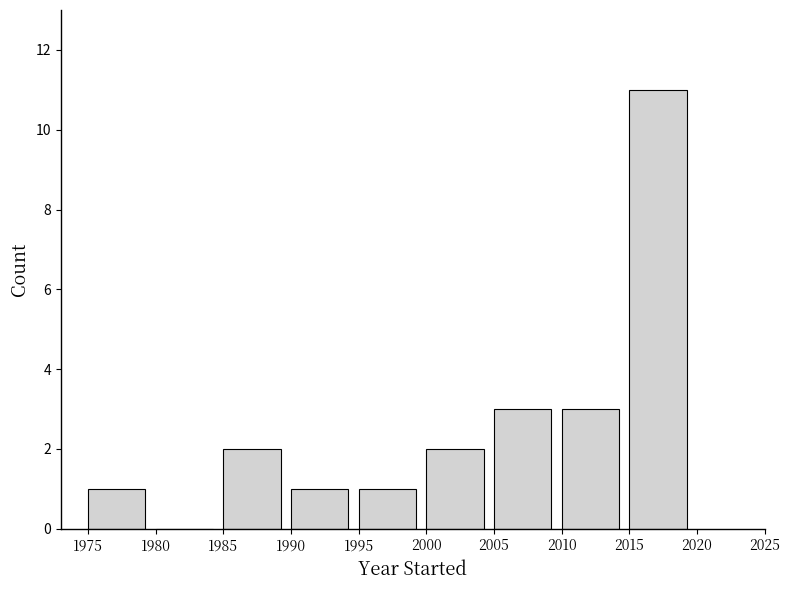

How tall is the bar that spans 2000 to 2005 on the x-axis? The values are not printed on the chart, so give them approximately, as read against the axis.

2